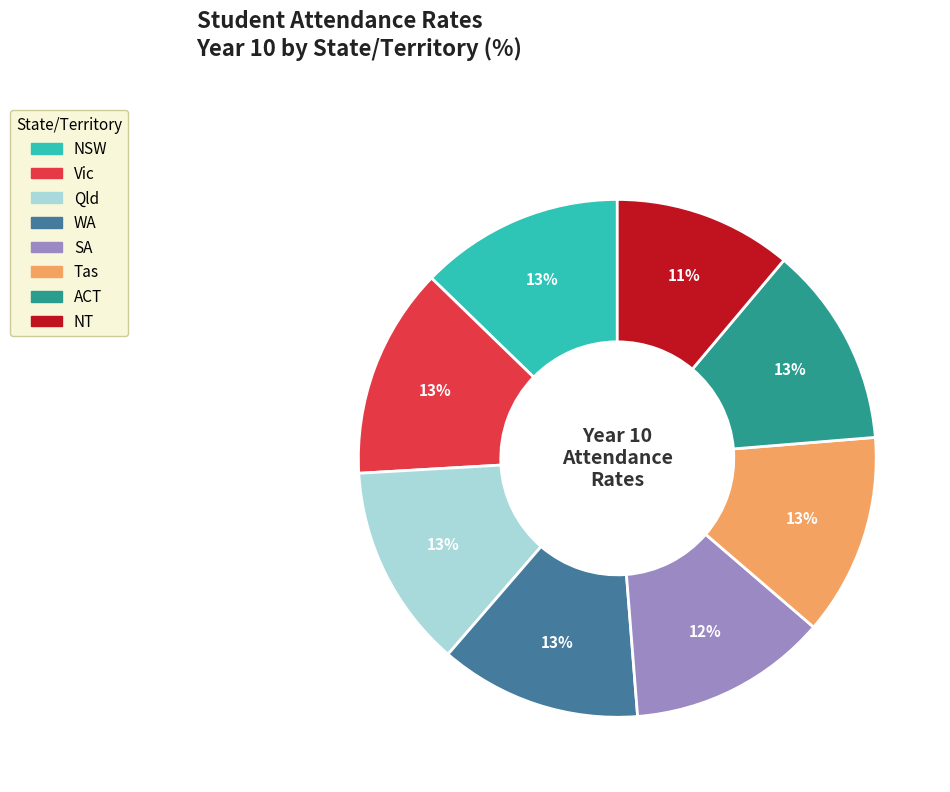

Is there any slice that represents more than half of the pie?

No